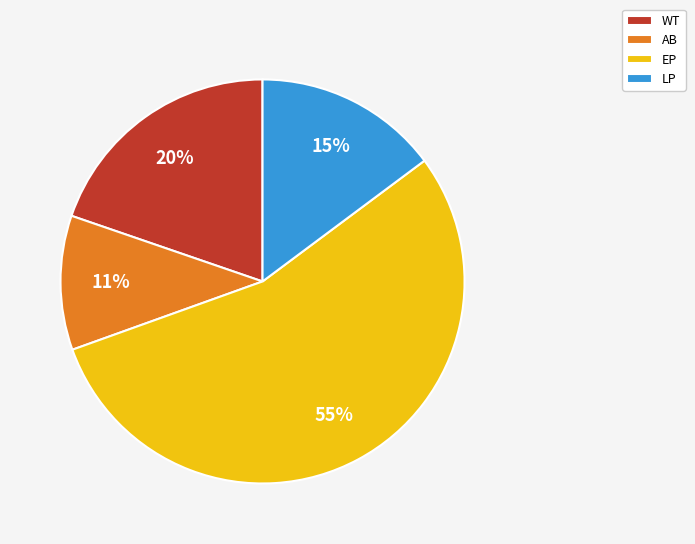

Which category has the smallest portion of the pie?

AB